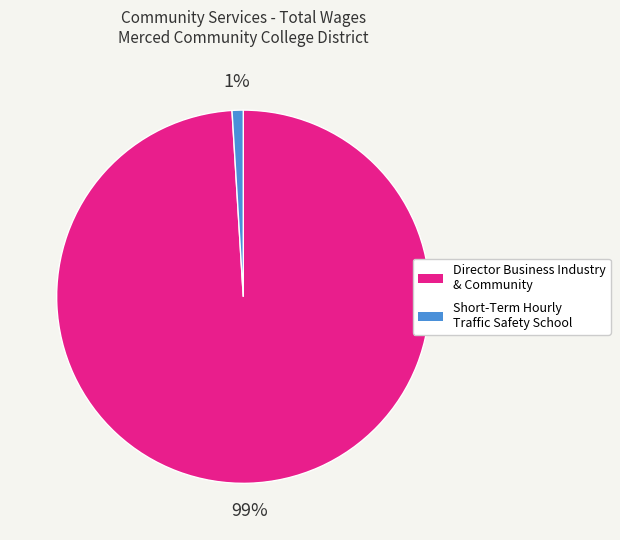

Is the sum of Director Business Industry & Community and Short-Term Hourly Traffic Safety School greater than half?

Yes